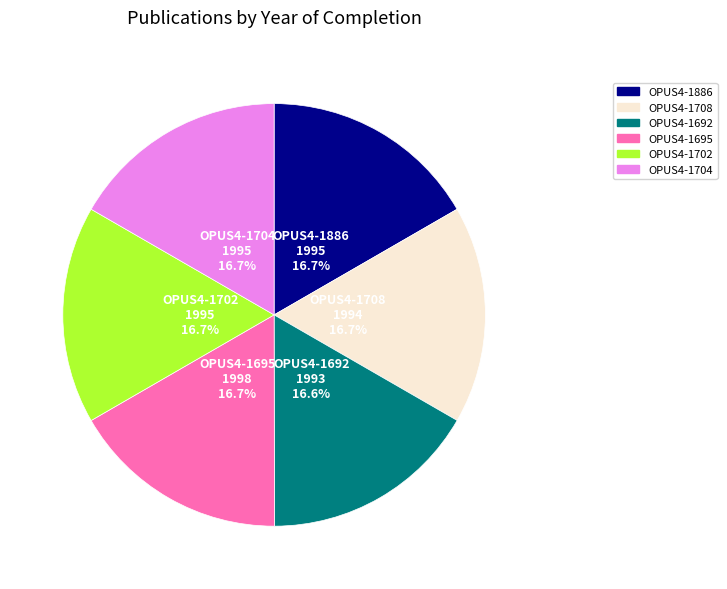

Does OPUS4-1692 represent more than half of the total?

No